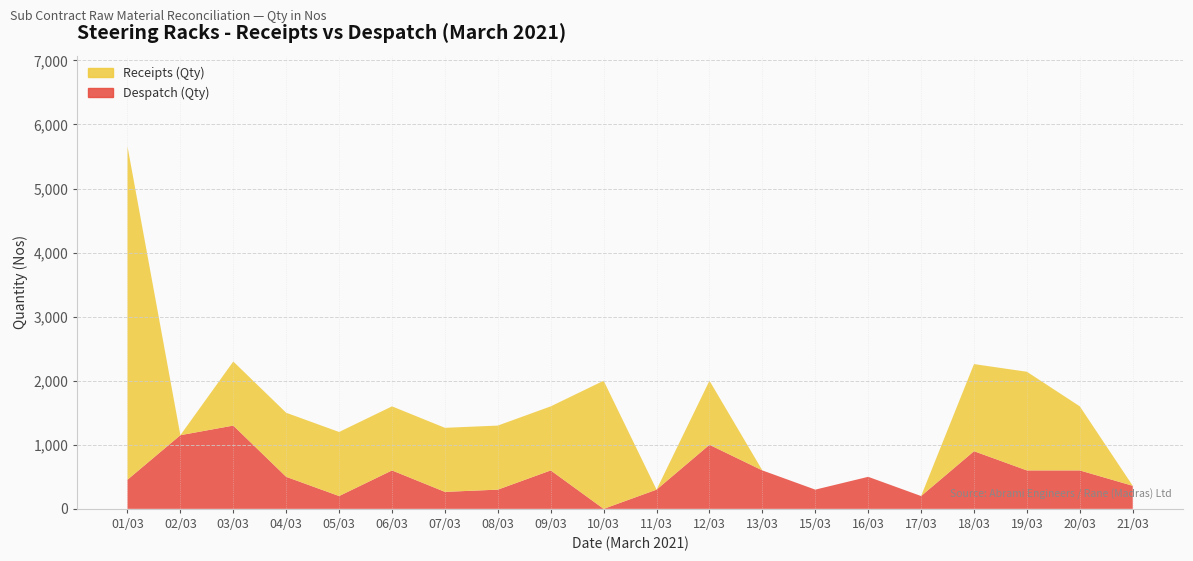

Reading left to right, what are all the values shown in this chart?

Receipts (Qty): 5205	0	1000	1000	1000	1000	1000	1000	1000	2000	0	1000	0	0	0	0	1360	1540	1000	0
Despatch (Qty): 455	1150	1300	500	200	600	265	300	600	0	300	1000	600	300	500	200	900	600	600	360